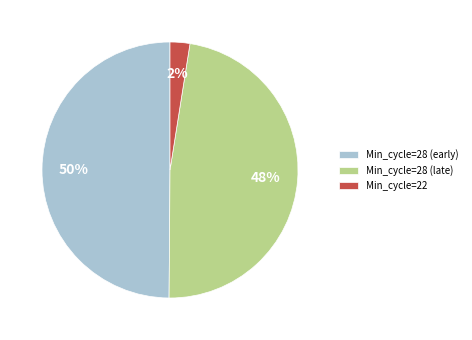

Rank the categories by value from lowest to highest.

Min_cycle=22, Min_cycle=28 (late), Min_cycle=28 (early)